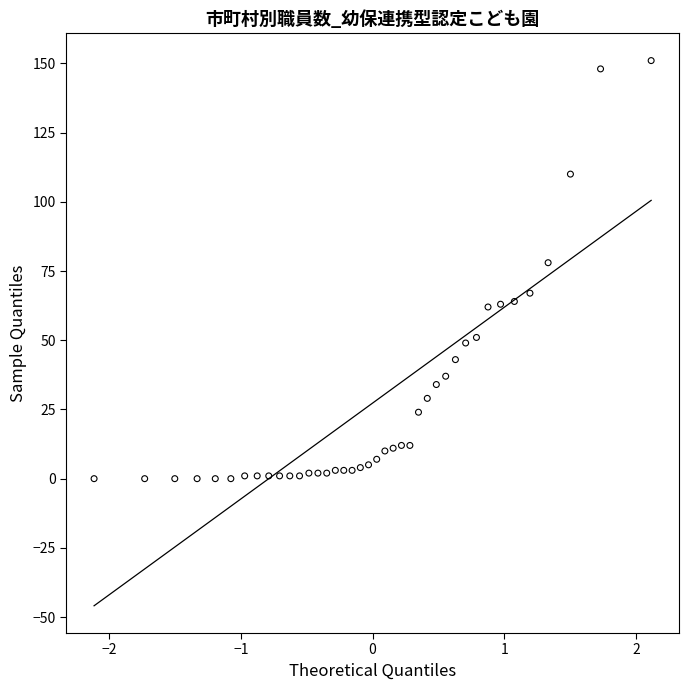

What is the range of Y values (max minus min)?

151